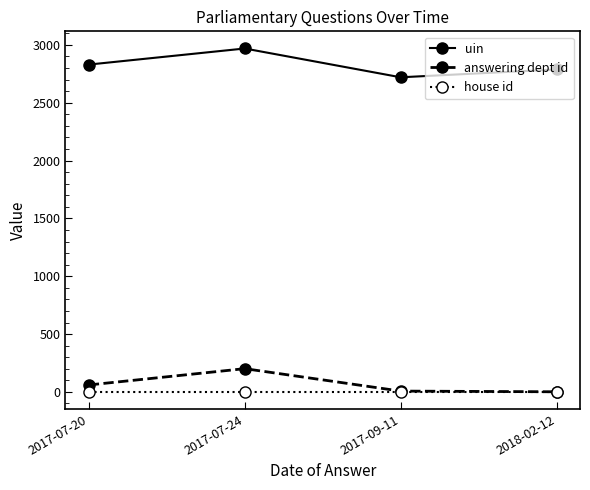

True or false: uin and house id intersect in this chart.

False